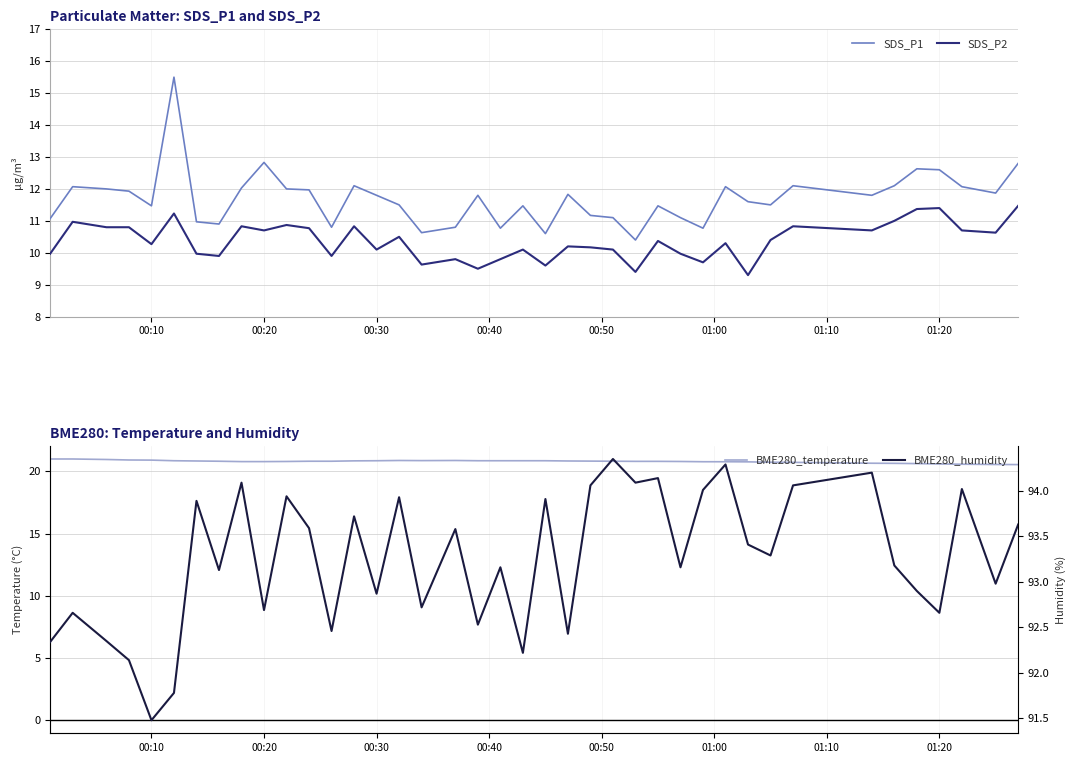

True or false: SDS_P2 and SDS_P1 intersect in this chart.

False